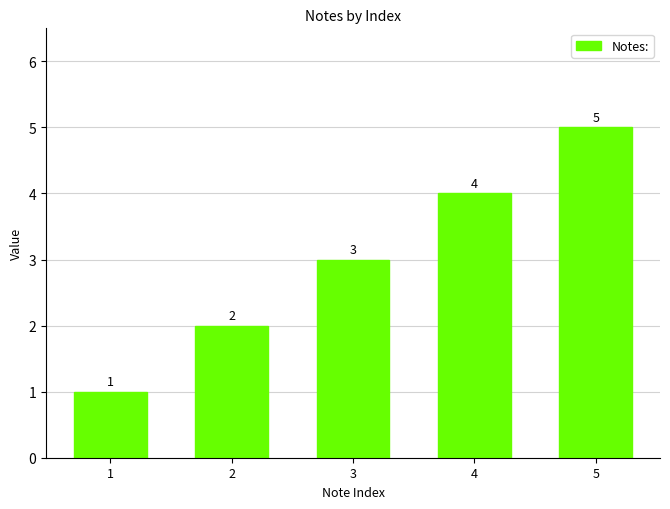

What is the maximum value shown in the chart?

5